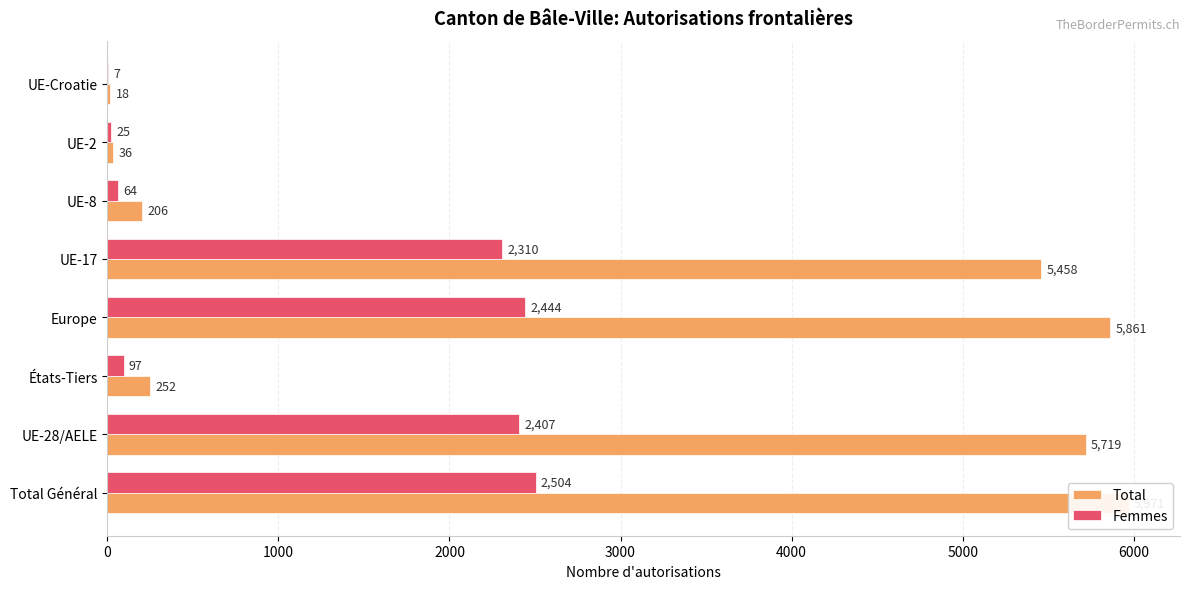

Does the chart contain any negative values?

No